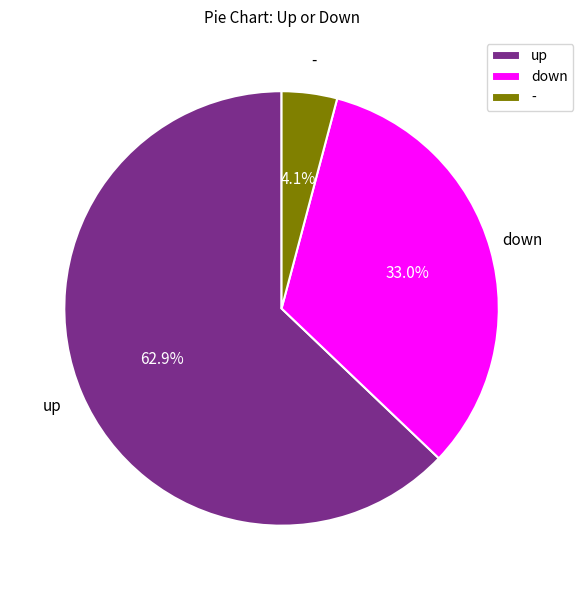

Combined, do - and down account for over 50%?

No